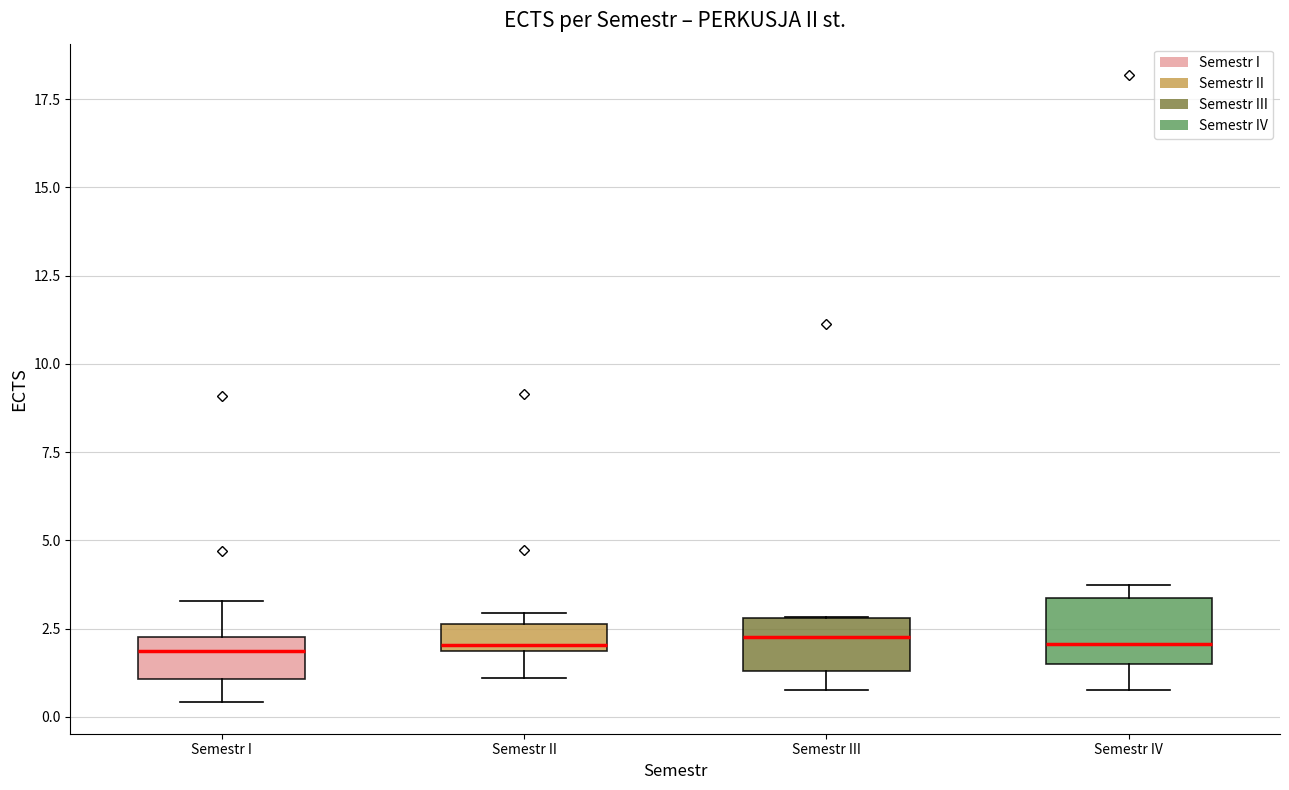

Where is the upper edge of the box for Semestr II on the y-axis? The values are not printed on the chart, so give them approximately, as read against the axis.

2.5